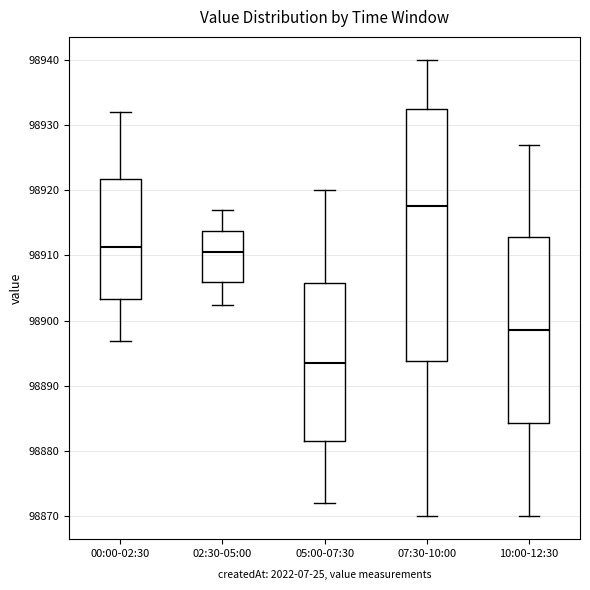

Where is the upper edge of the box for 05:00-07:30 on the y-axis? The values are not printed on the chart, so give them approximately, as read against the axis.

98906